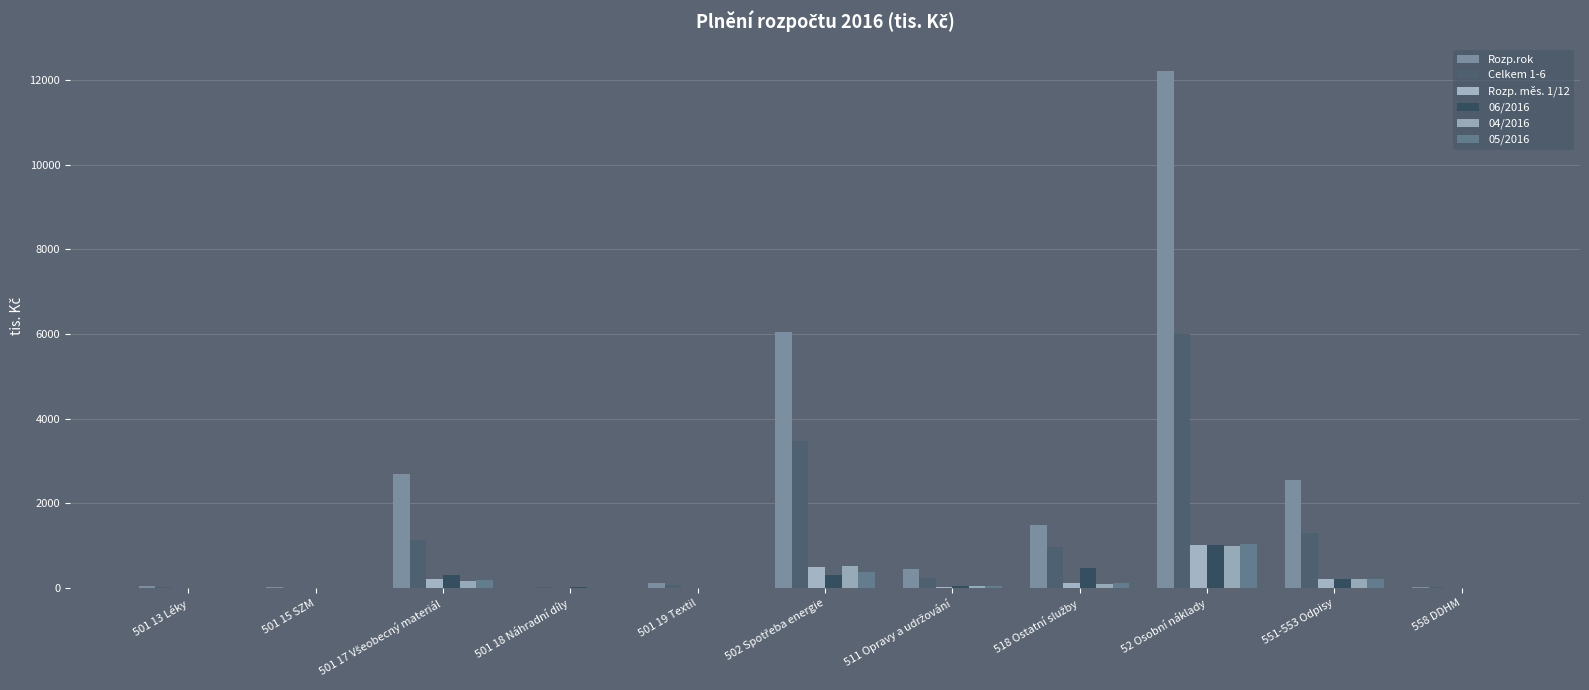

Are the bars horizontal?

No